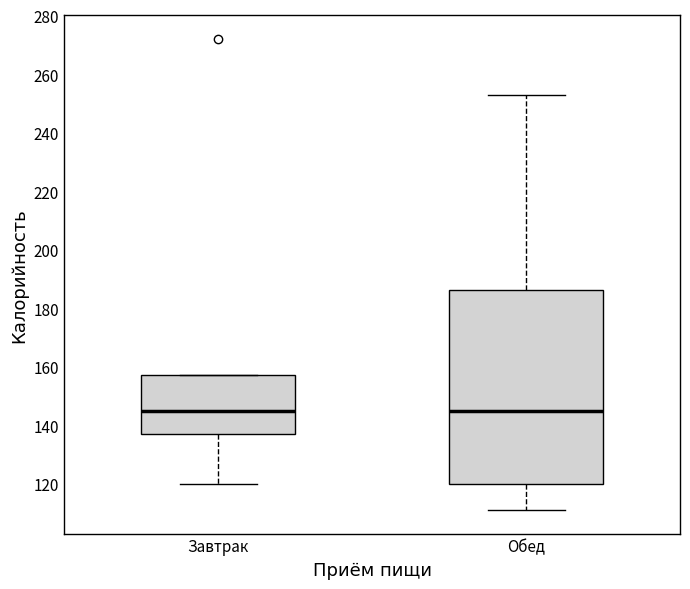

Where does the median line of the box for Завтрак sit on the y-axis? The values are not printed on the chart, so give them approximately, as read against the axis.

146